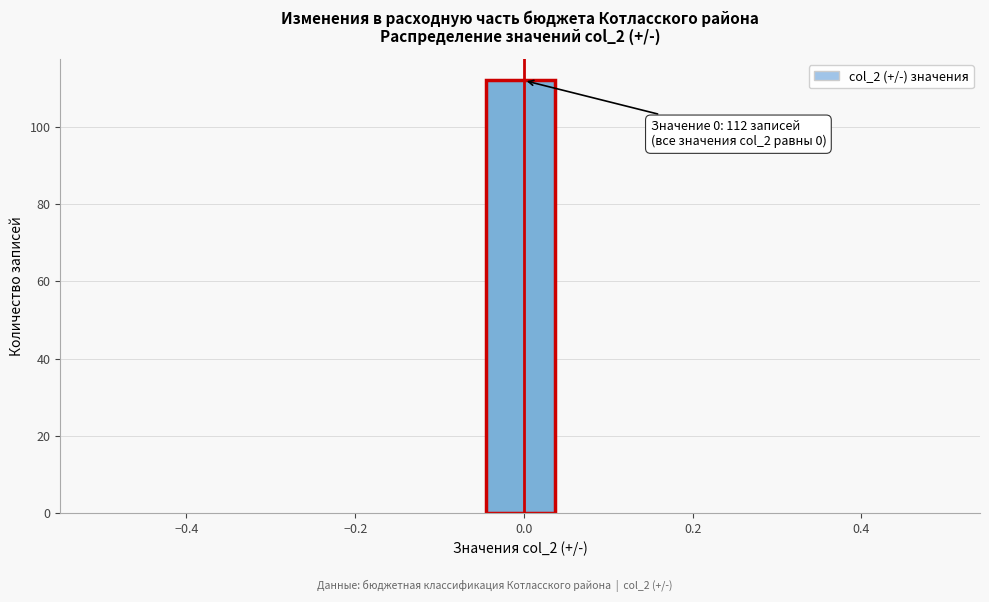

Over which range of the x-axis is the bar tallest?

-0.04 to 0.04